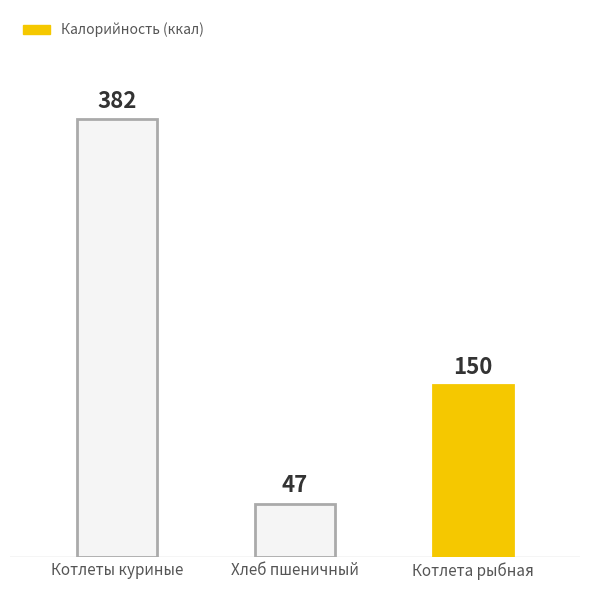

What position from the right is Котлета рыбная?

1